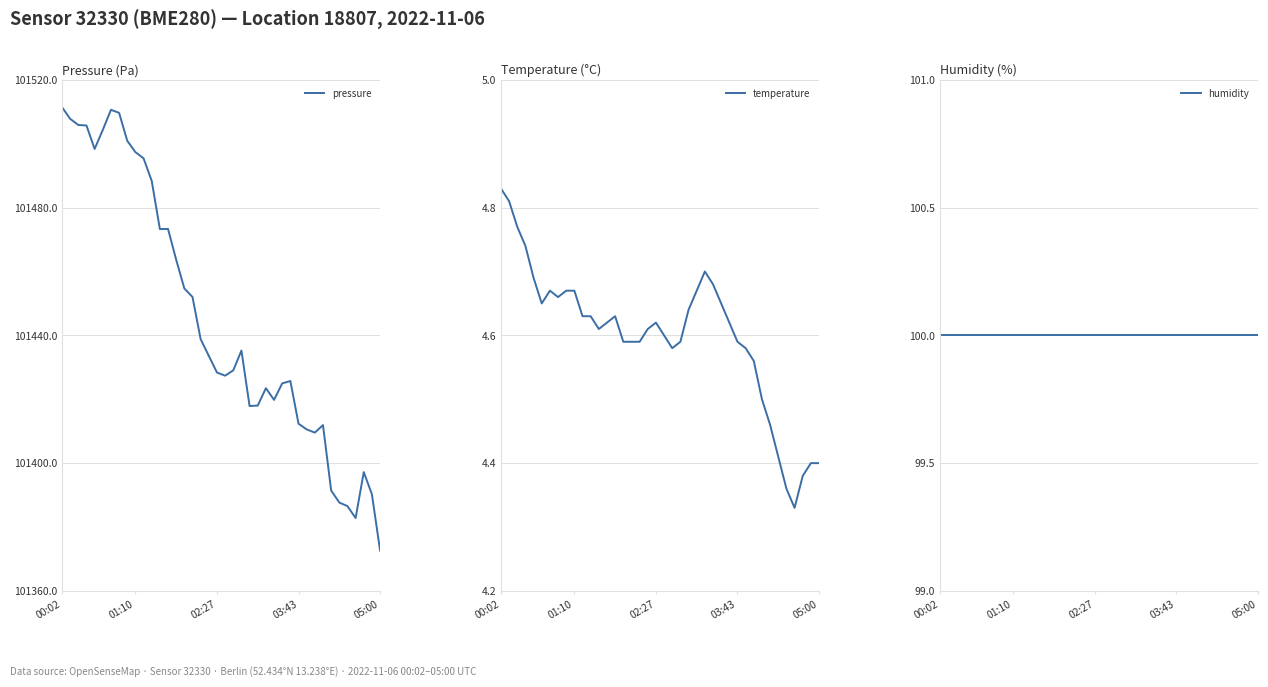

Does the chart display data point markers on the line(s)?

No